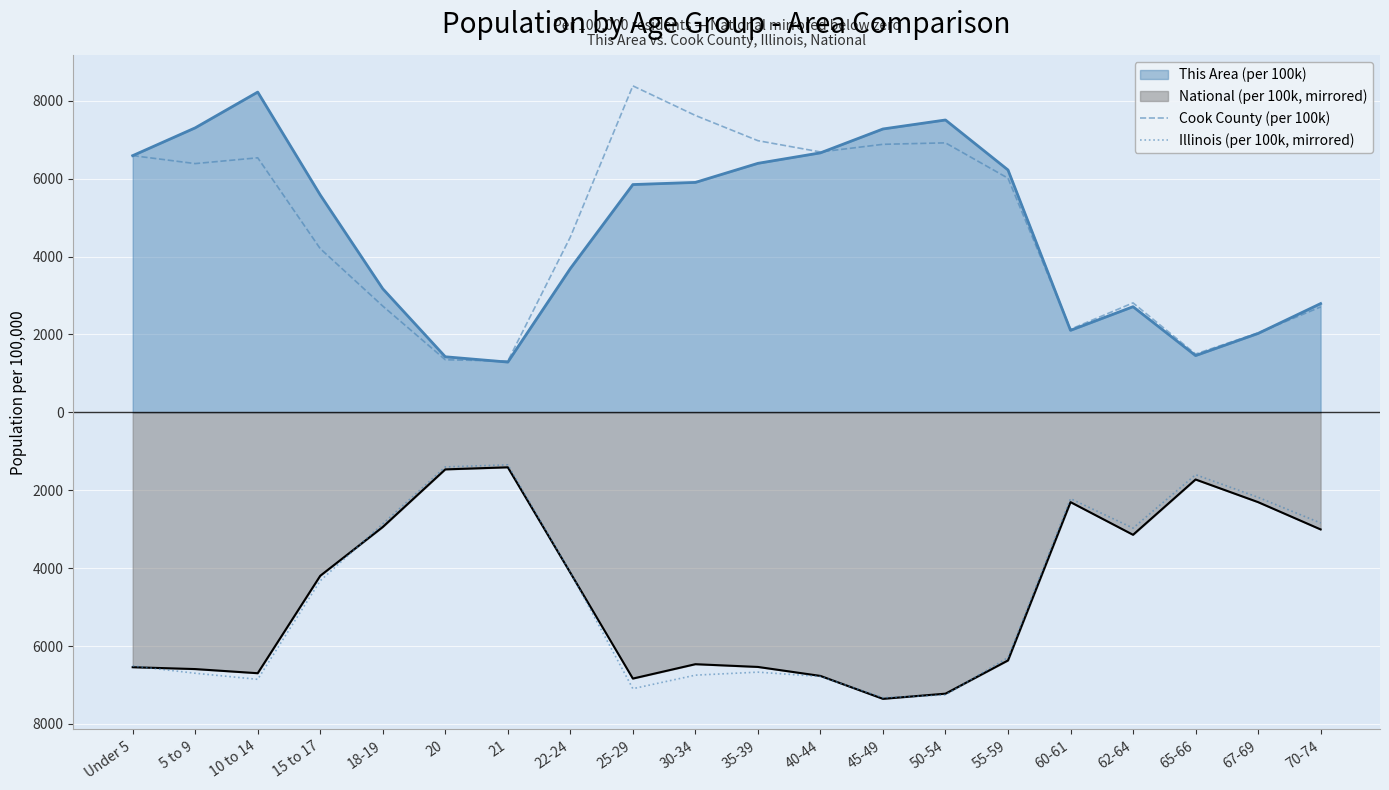

How many data points in Cook County (per 100k) are less than 6013?

10